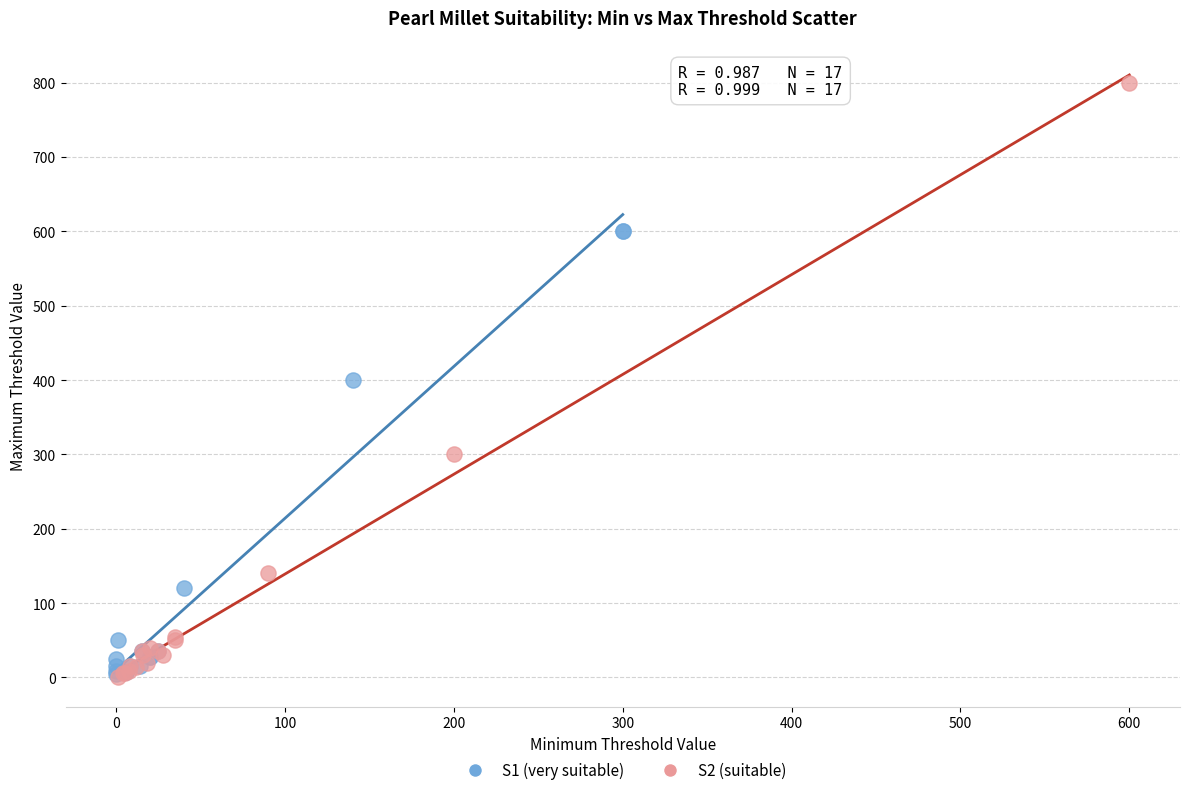

Which series has the widest spread of Y values?

S2 (suitable)